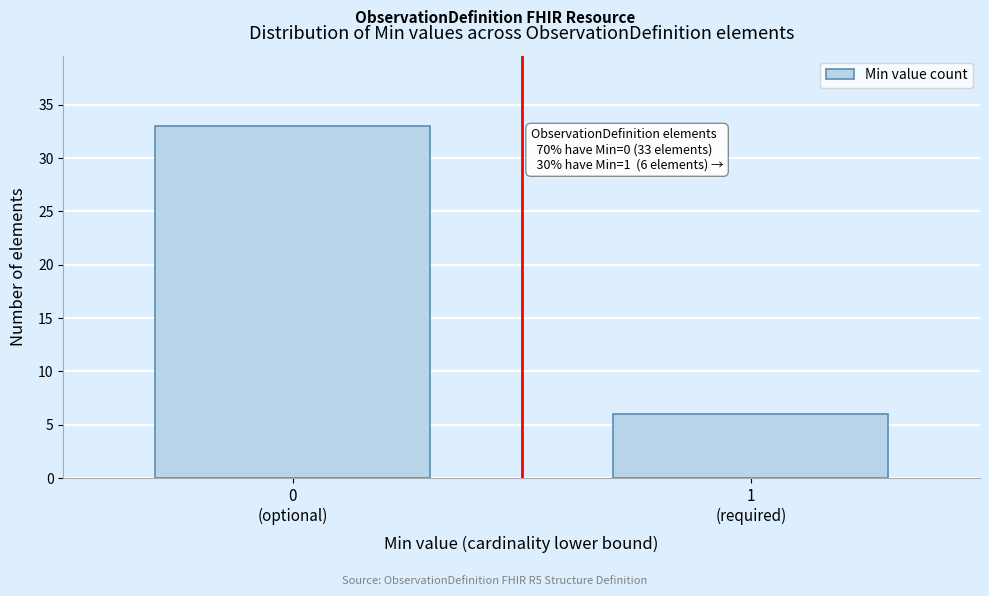

Reading left to right, extract all data points from this chart.

33	6